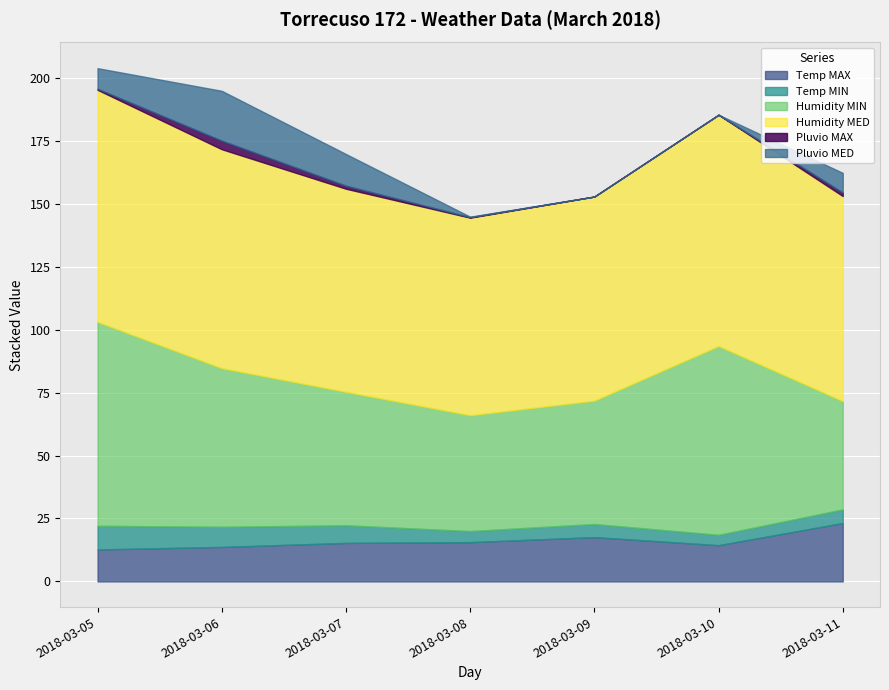

Reading left to right, what are all the values shown in this chart?

Temp MAX: 12.7	13.7	15.3	15.6	17.6	14.4	23.2
Temp MIN: 9.4	8.0	7.0	4.4	5.2	4.1	5.4
Humidity MIN: 81.0	63.0	53.0	46.0	49.0	75.0	43.0
Humidity MED: 92.2	87.0	80.7	78.5	81.1	91.9	81.5
Pluvio MAX: 0.4	3.4	1.2	0.2	0.0	0.0	1.4
Pluvio MED: 8.2	19.8	12.6	0.2	0.0	0.0	7.8